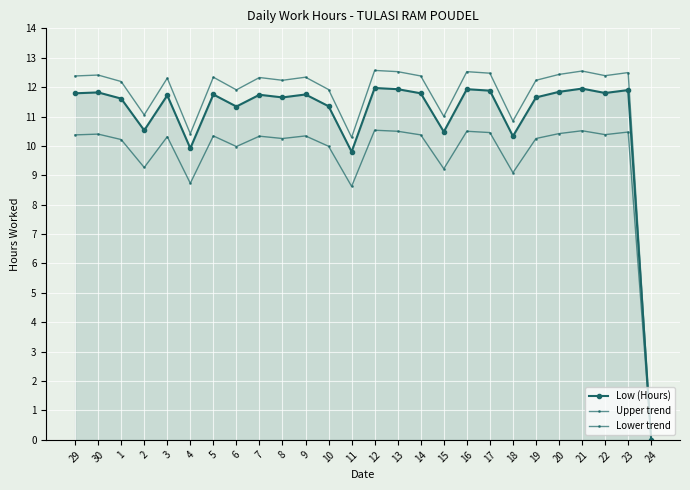

At which label does Low (Hours) first exceed 11?

29